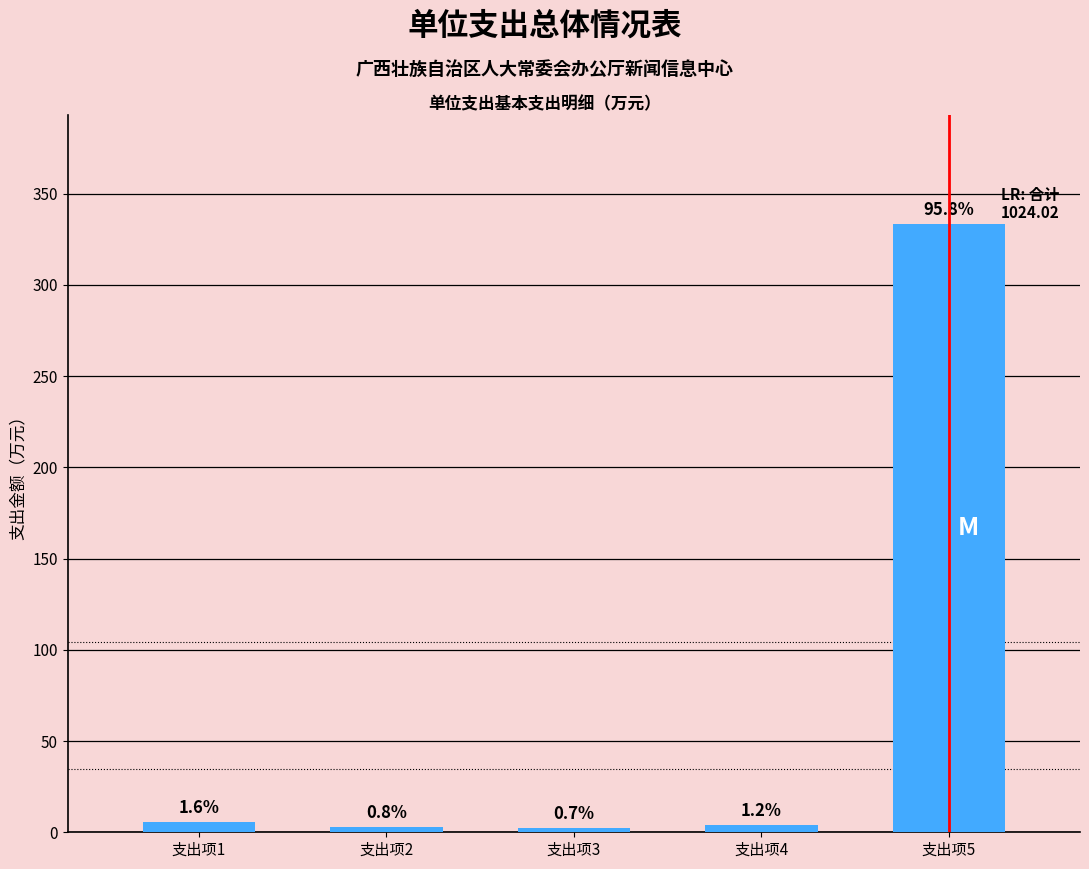

Does the chart contain any negative values?

No